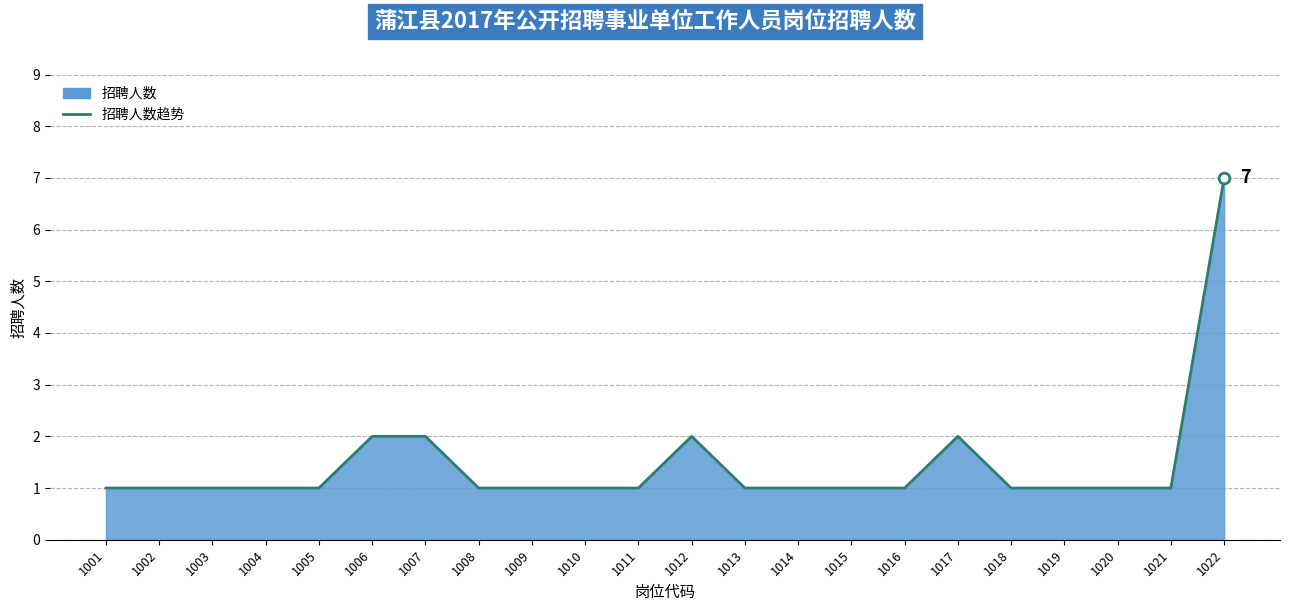

Approximately how many times larger is the value at 1006 compared to 1022?

0.3